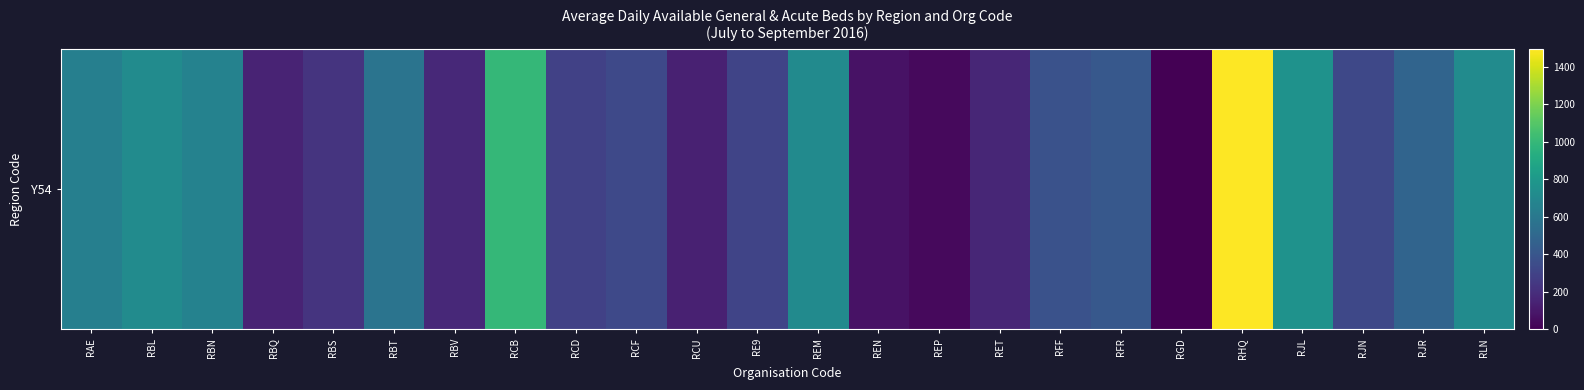

Where does the data first go above 375?

RAE